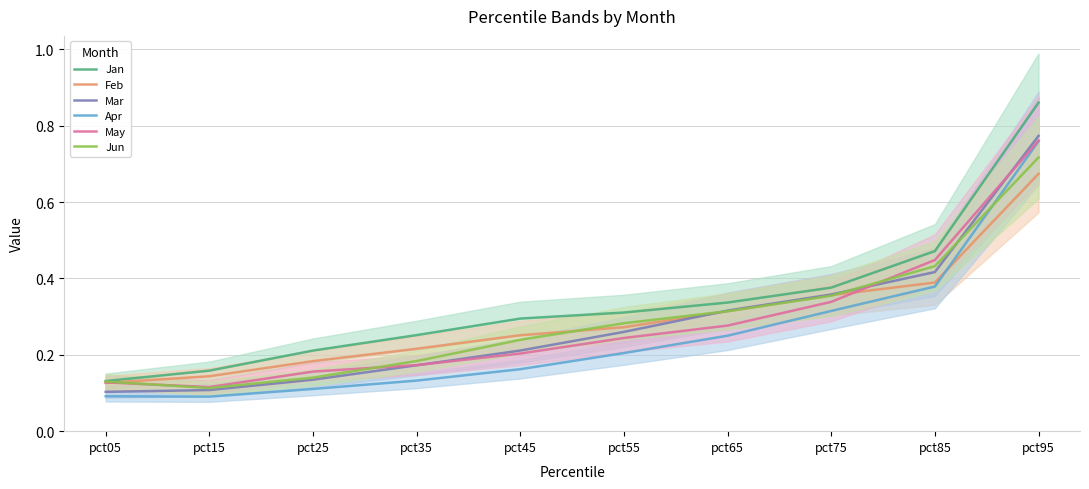

Which series has the widest spread of values?

Jan